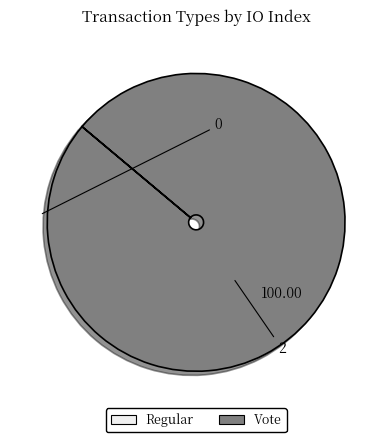

Does Vote account for over 50% of the chart?

Yes